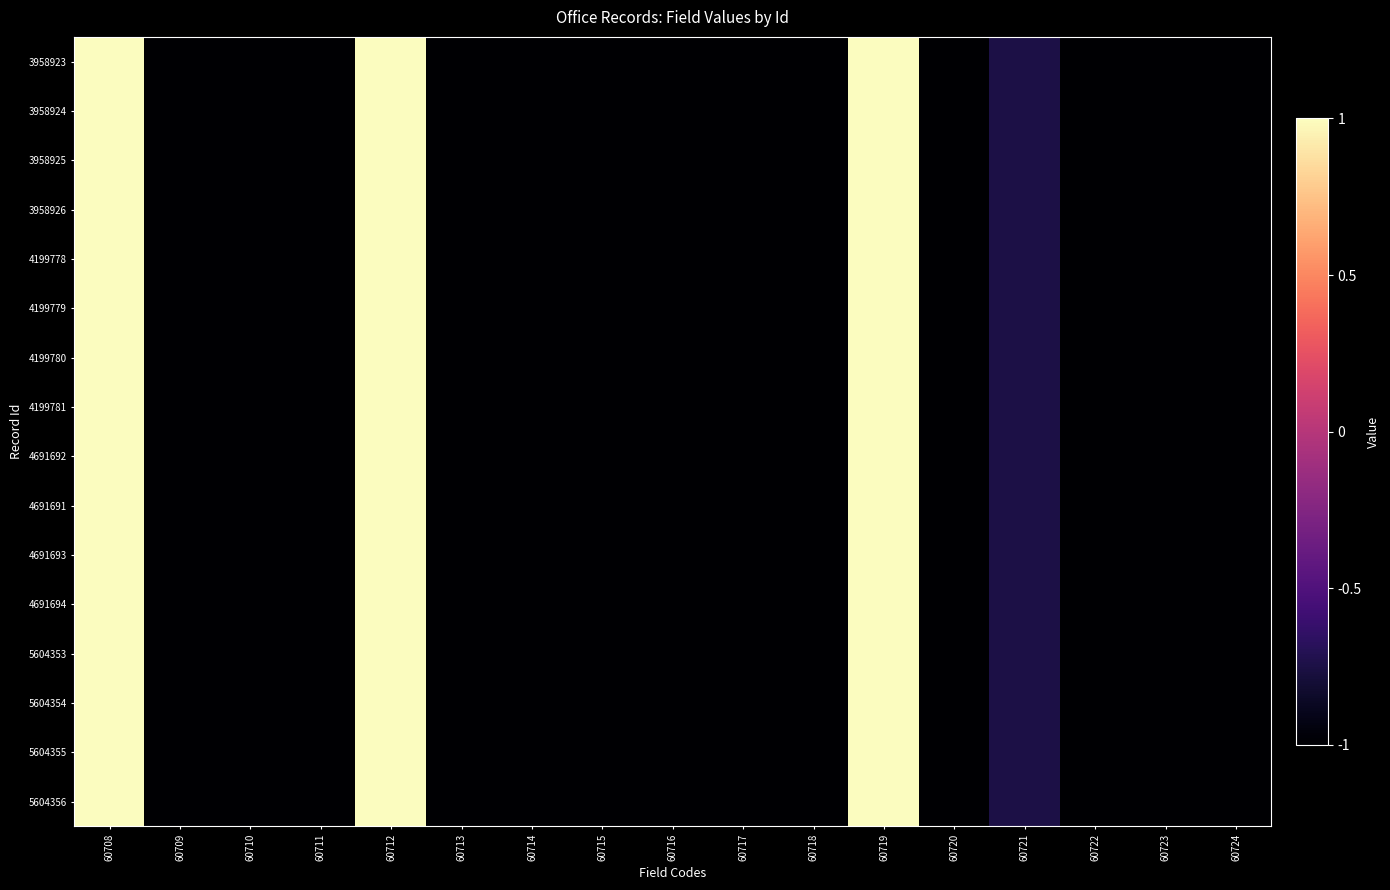

Reading left to right, transcribe all the data shown in this chart.

3958923: 60708=1.0	60709=-1.0	60710=-1.0	60711=-1.0	60712=1.0	60713=-1.0	60714=-1.0	60715=-1.0	60716=-1.0	60717=-1.0	60718=-1.0	60719=1.0	60720=-1.0	60721=-0.8	60722=-1.0	60723=-1.0	60724=-1.0
3958924: 60708=1.0	60709=-1.0	60710=-1.0	60711=-1.0	60712=1.0	60713=-1.0	60714=-1.0	60715=-1.0	60716=-1.0	60717=-1.0	60718=-1.0	60719=1.0	60720=-1.0	60721=-0.8	60722=-1.0	60723=-1.0	60724=-1.0
3958925: 60708=1.0	60709=-1.0	60710=-1.0	60711=-1.0	60712=1.0	60713=-1.0	60714=-1.0	60715=-1.0	60716=-1.0	60717=-1.0	60718=-1.0	60719=1.0	60720=-1.0	60721=-0.8	60722=-1.0	60723=-1.0	60724=-1.0
3958926: 60708=1.0	60709=-1.0	60710=-1.0	60711=-1.0	60712=1.0	60713=-1.0	60714=-1.0	60715=-1.0	60716=-1.0	60717=-1.0	60718=-1.0	60719=1.0	60720=-1.0	60721=-0.8	60722=-1.0	60723=-1.0	60724=-1.0
4199778: 60708=1.0	60709=-1.0	60710=-1.0	60711=-1.0	60712=1.0	60713=-1.0	60714=-1.0	60715=-1.0	60716=-1.0	60717=-1.0	60718=-1.0	60719=1.0	60720=-1.0	60721=-0.8	60722=-1.0	60723=-1.0	60724=-1.0
4199779: 60708=1.0	60709=-1.0	60710=-1.0	60711=-1.0	60712=1.0	60713=-1.0	60714=-1.0	60715=-1.0	60716=-1.0	60717=-1.0	60718=-1.0	60719=1.0	60720=-1.0	60721=-0.8	60722=-1.0	60723=-1.0	60724=-1.0
4199780: 60708=1.0	60709=-1.0	60710=-1.0	60711=-1.0	60712=1.0	60713=-1.0	60714=-1.0	60715=-1.0	60716=-1.0	60717=-1.0	60718=-1.0	60719=1.0	60720=-1.0	60721=-0.8	60722=-1.0	60723=-1.0	60724=-1.0
4199781: 60708=1.0	60709=-1.0	60710=-1.0	60711=-1.0	60712=1.0	60713=-1.0	60714=-1.0	60715=-1.0	60716=-1.0	60717=-1.0	60718=-1.0	60719=1.0	60720=-1.0	60721=-0.8	60722=-1.0	60723=-1.0	60724=-1.0
4691692: 60708=1.0	60709=-1.0	60710=-1.0	60711=-1.0	60712=1.0	60713=-1.0	60714=-1.0	60715=-1.0	60716=-1.0	60717=-1.0	60718=-1.0	60719=1.0	60720=-1.0	60721=-0.8	60722=-1.0	60723=-1.0	60724=-1.0
4691691: 60708=1.0	60709=-1.0	60710=-1.0	60711=-1.0	60712=1.0	60713=-1.0	60714=-1.0	60715=-1.0	60716=-1.0	60717=-1.0	60718=-1.0	60719=1.0	60720=-1.0	60721=-0.8	60722=-1.0	60723=-1.0	60724=-1.0
4691693: 60708=1.0	60709=-1.0	60710=-1.0	60711=-1.0	60712=1.0	60713=-1.0	60714=-1.0	60715=-1.0	60716=-1.0	60717=-1.0	60718=-1.0	60719=1.0	60720=-1.0	60721=-0.8	60722=-1.0	60723=-1.0	60724=-1.0
4691694: 60708=1.0	60709=-1.0	60710=-1.0	60711=-1.0	60712=1.0	60713=-1.0	60714=-1.0	60715=-1.0	60716=-1.0	60717=-1.0	60718=-1.0	60719=1.0	60720=-1.0	60721=-0.8	60722=-1.0	60723=-1.0	60724=-1.0
5604353: 60708=1.0	60709=-1.0	60710=-1.0	60711=-1.0	60712=1.0	60713=-1.0	60714=-1.0	60715=-1.0	60716=-1.0	60717=-1.0	60718=-1.0	60719=1.0	60720=-1.0	60721=-0.8	60722=-1.0	60723=-1.0	60724=-1.0
5604354: 60708=1.0	60709=-1.0	60710=-1.0	60711=-1.0	60712=1.0	60713=-1.0	60714=-1.0	60715=-1.0	60716=-1.0	60717=-1.0	60718=-1.0	60719=1.0	60720=-1.0	60721=-0.8	60722=-1.0	60723=-1.0	60724=-1.0
5604355: 60708=1.0	60709=-1.0	60710=-1.0	60711=-1.0	60712=1.0	60713=-1.0	60714=-1.0	60715=-1.0	60716=-1.0	60717=-1.0	60718=-1.0	60719=1.0	60720=-1.0	60721=-0.8	60722=-1.0	60723=-1.0	60724=-1.0
5604356: 60708=1.0	60709=-1.0	60710=-1.0	60711=-1.0	60712=1.0	60713=-1.0	60714=-1.0	60715=-1.0	60716=-1.0	60717=-1.0	60718=-1.0	60719=1.0	60720=-1.0	60721=-0.8	60722=-1.0	60723=-1.0	60724=-1.0